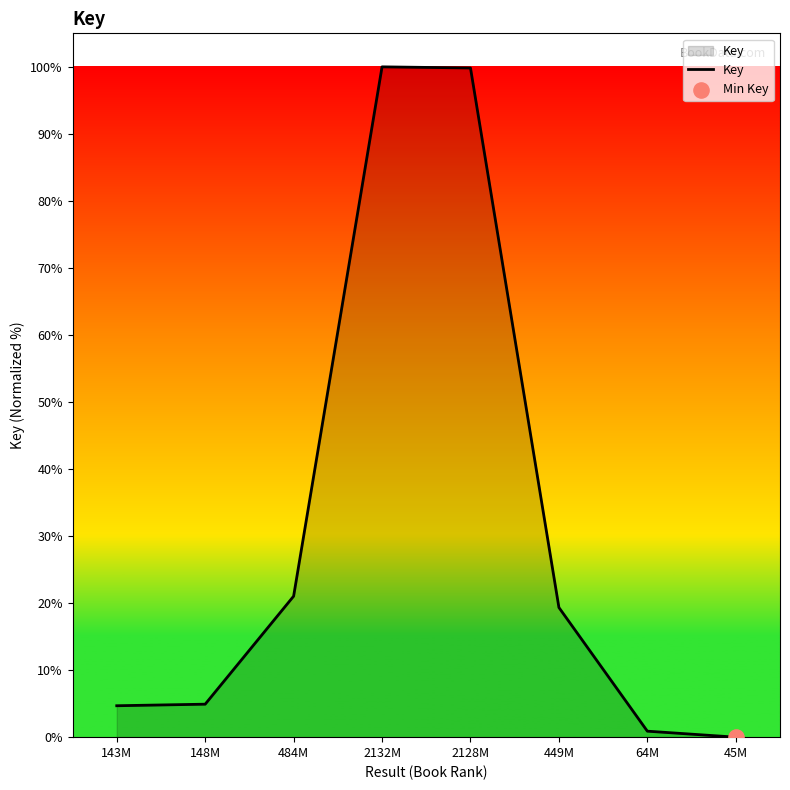

Which has a higher value, 2132M or 148M?

2132M